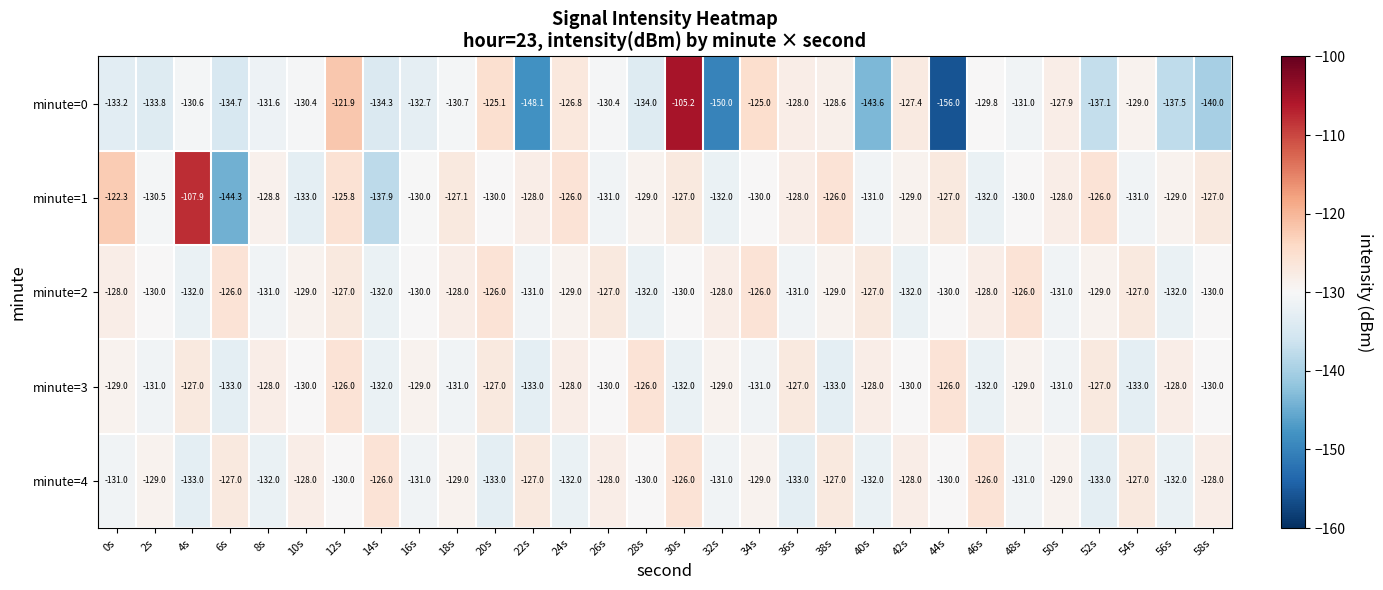

What is the maximum value shown in the chart?

-105.2